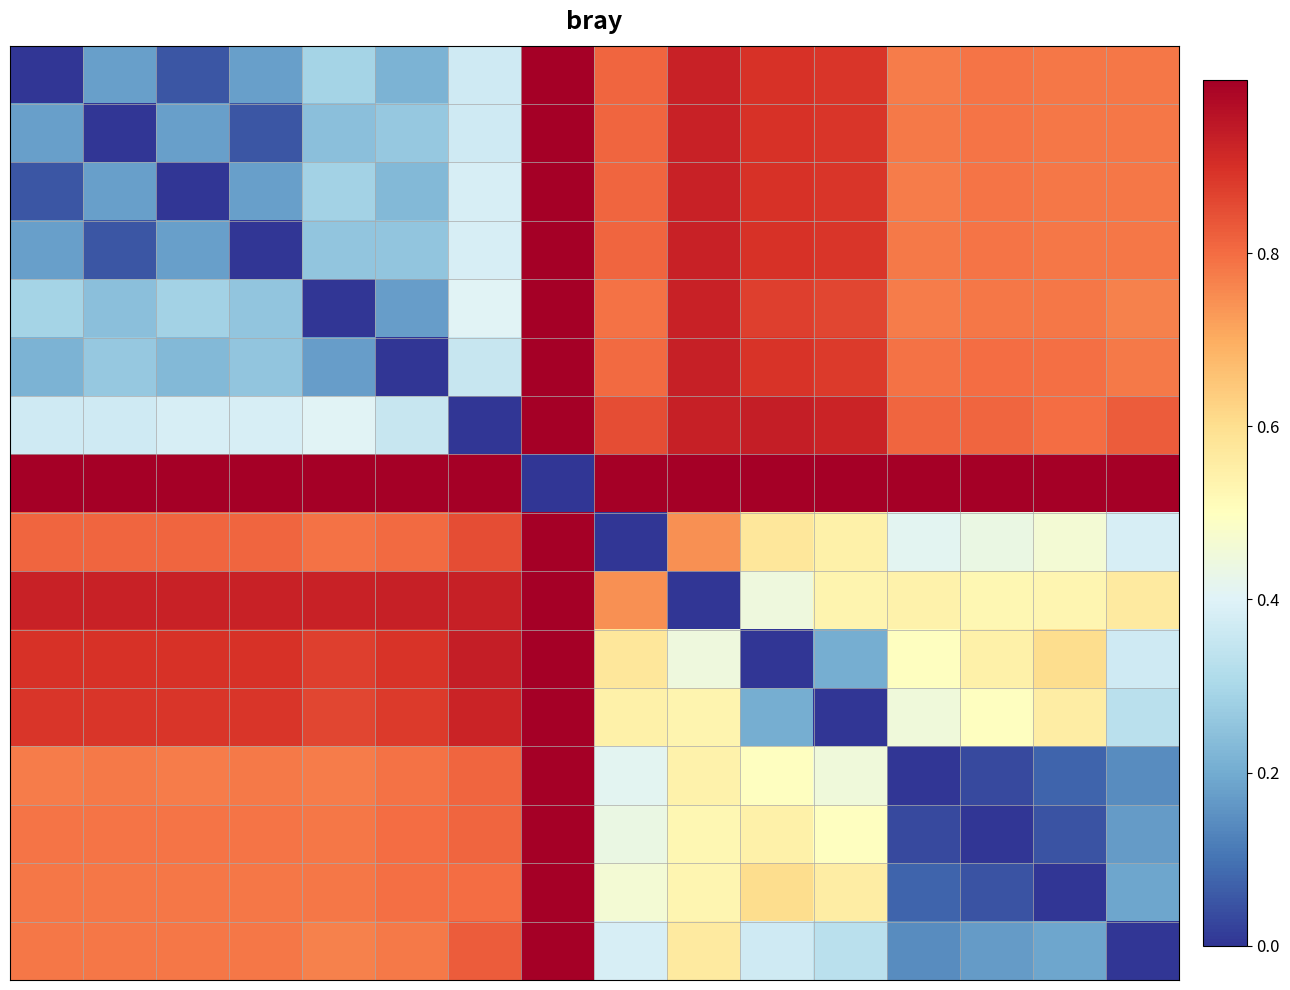

Count the number of categories in the chart.

16